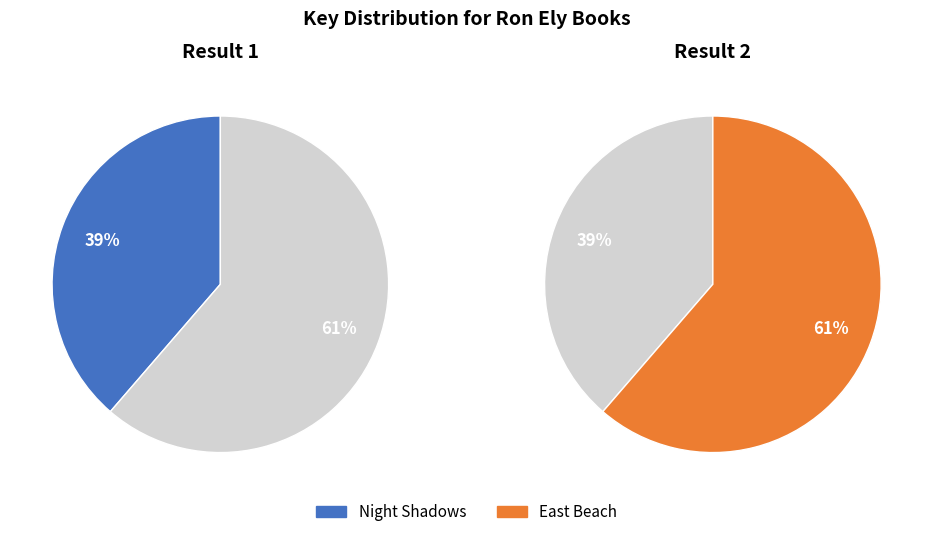

The Night Shadows slice represents 52% of the pie. True or false?

False